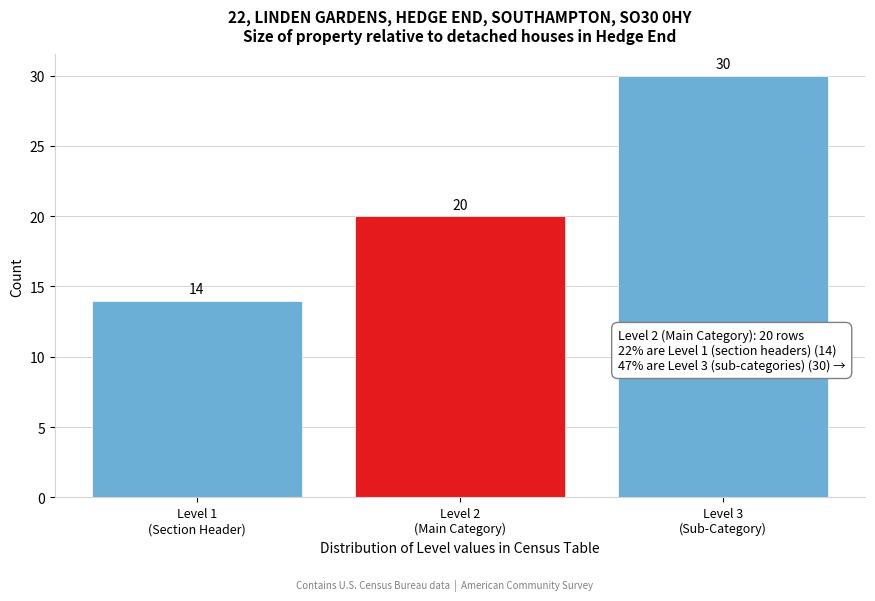

Reading left to right, what are all the values shown in this chart?

14	20	30